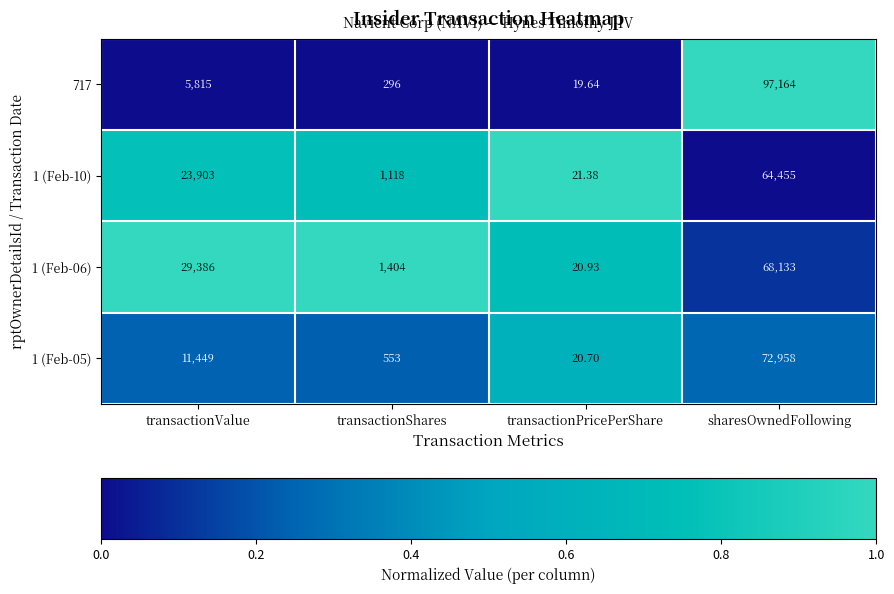

Is the value of 1 (Feb-06) at transactionValue greater than the value of 1 (Feb-05) at transactionPricePerShare?

Yes